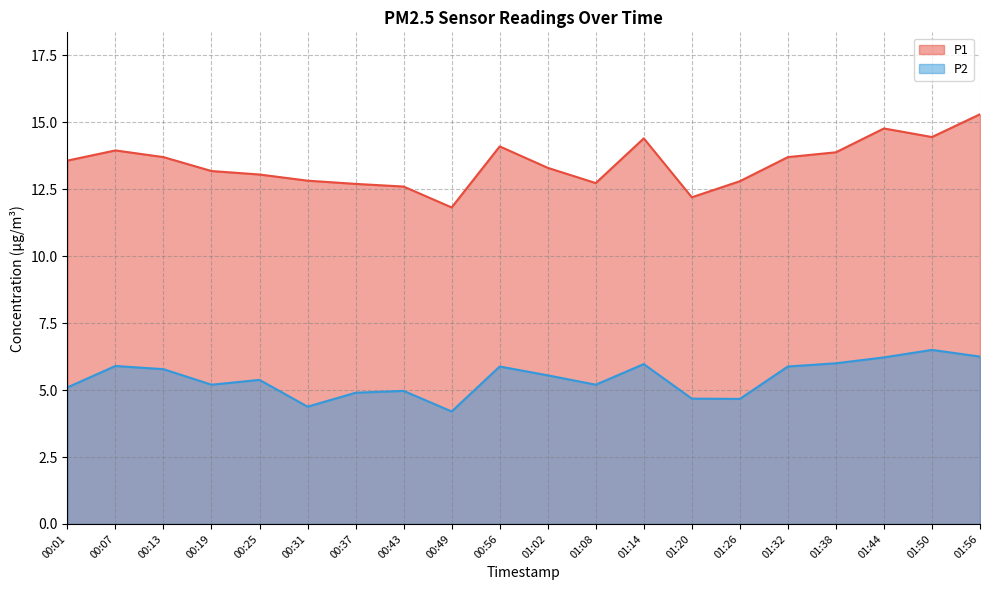

What position from the right is 01:50?

2